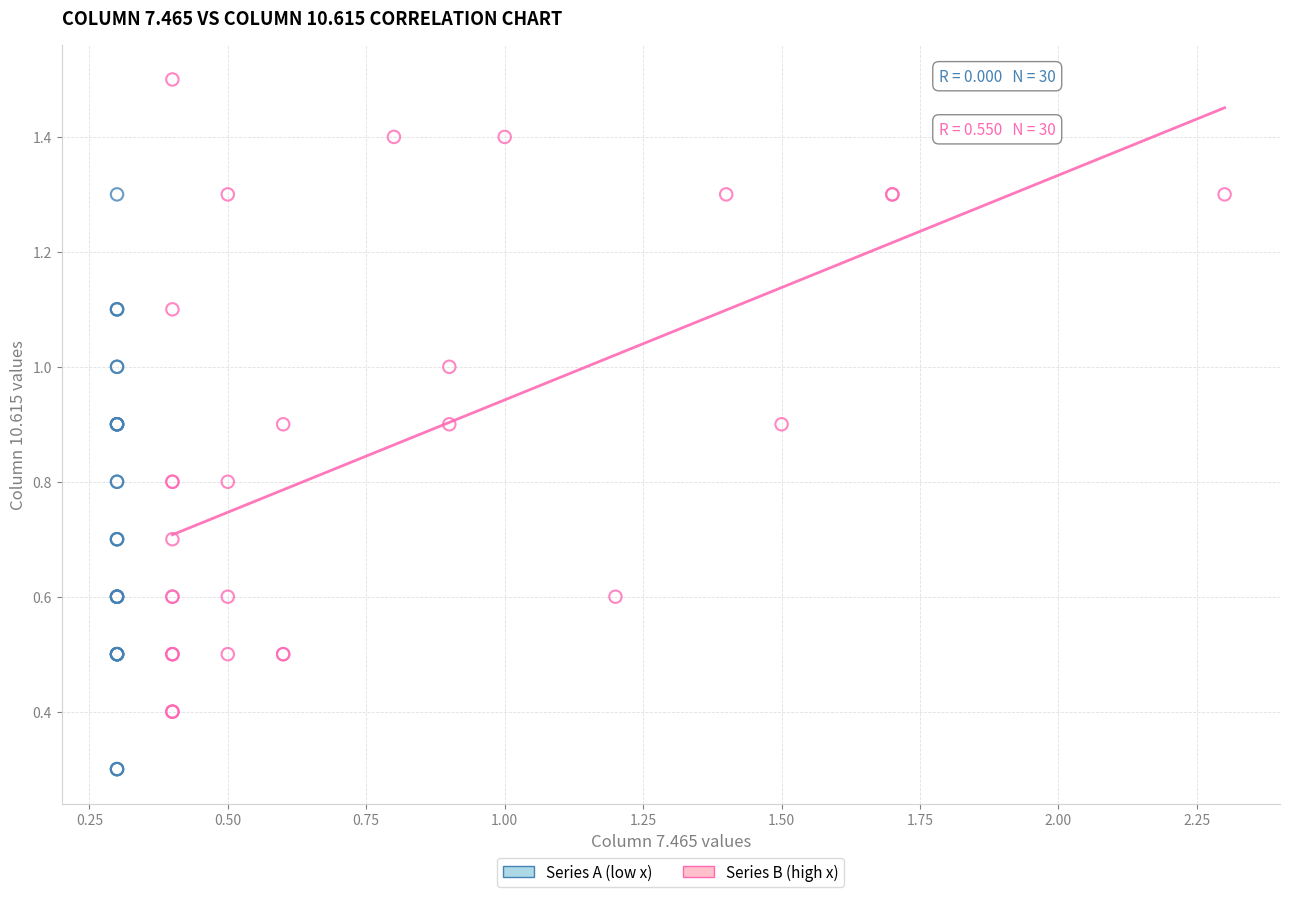

Which series has the largest Y range (max minus min)?

Series B (high x)